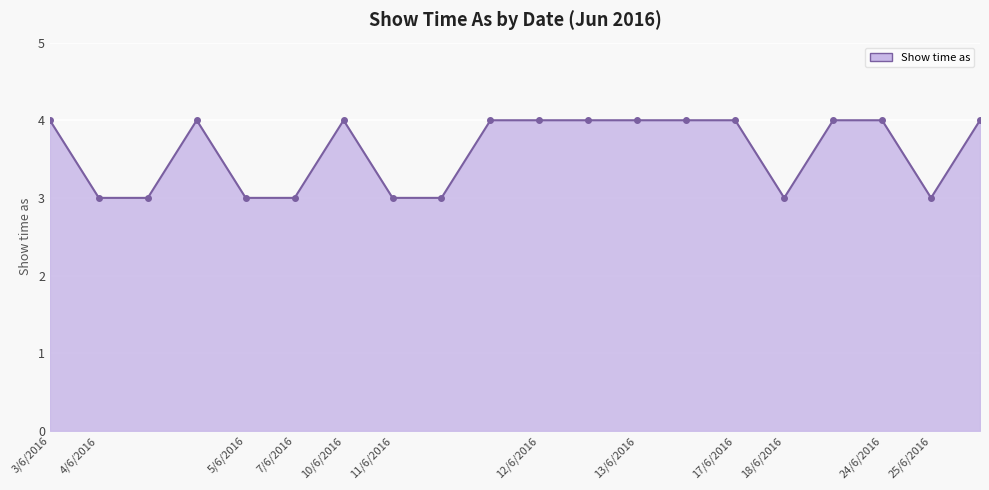

The chart shows a value of 1 at 14. True or false?

False